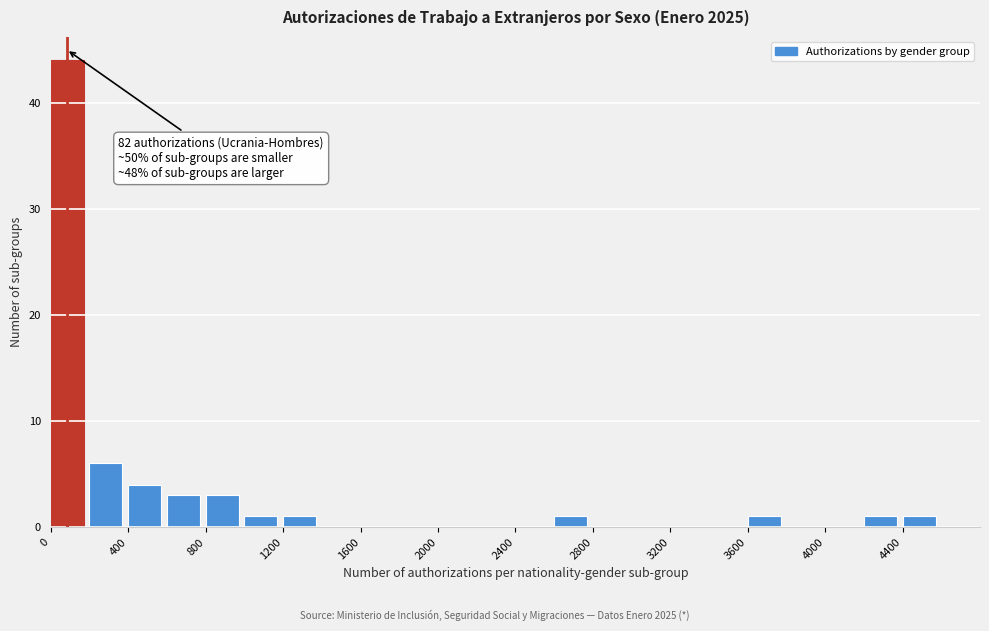

Which range on the x-axis has the tallest bar?

0 to 200